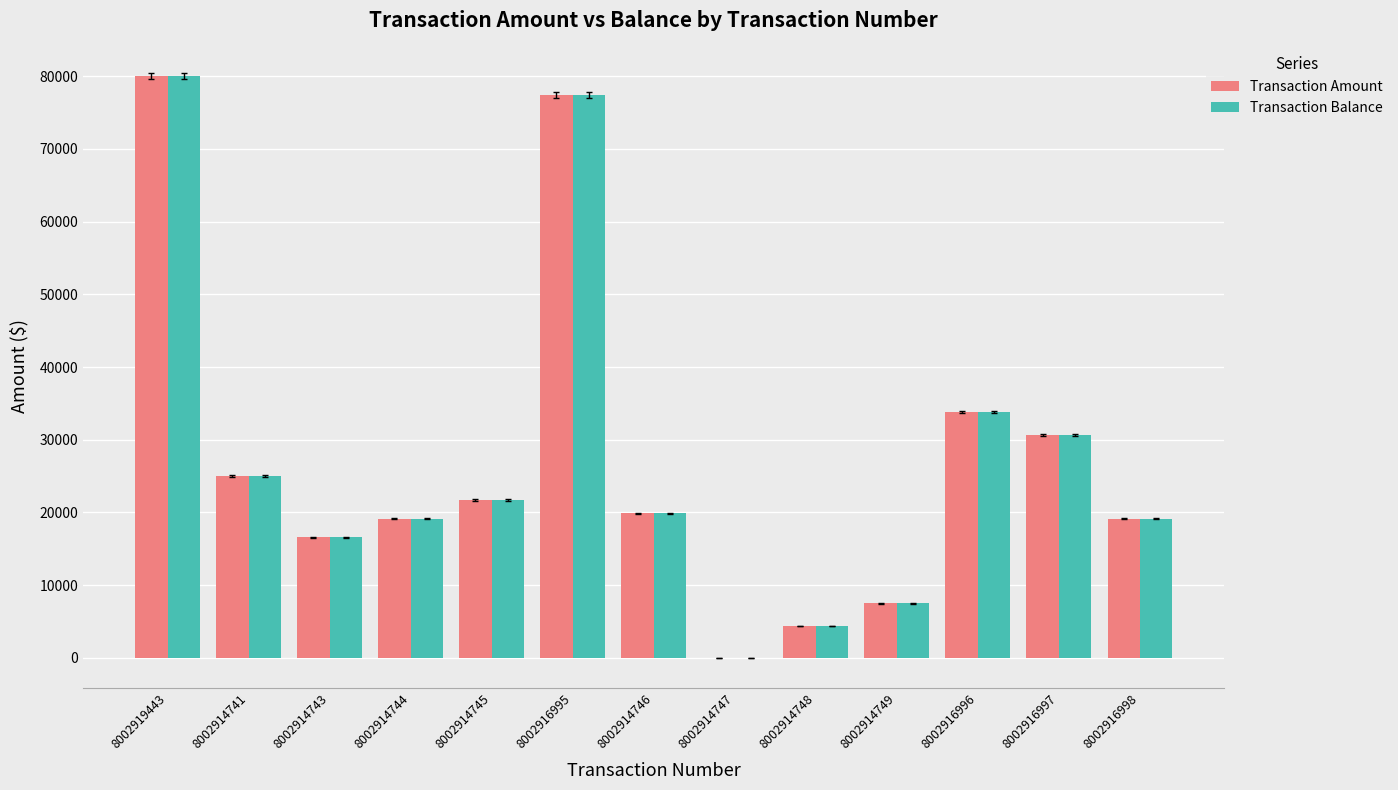

Is the value of Transaction Amount at 8002914748 greater than the value of Transaction Balance at 8002914749?

No